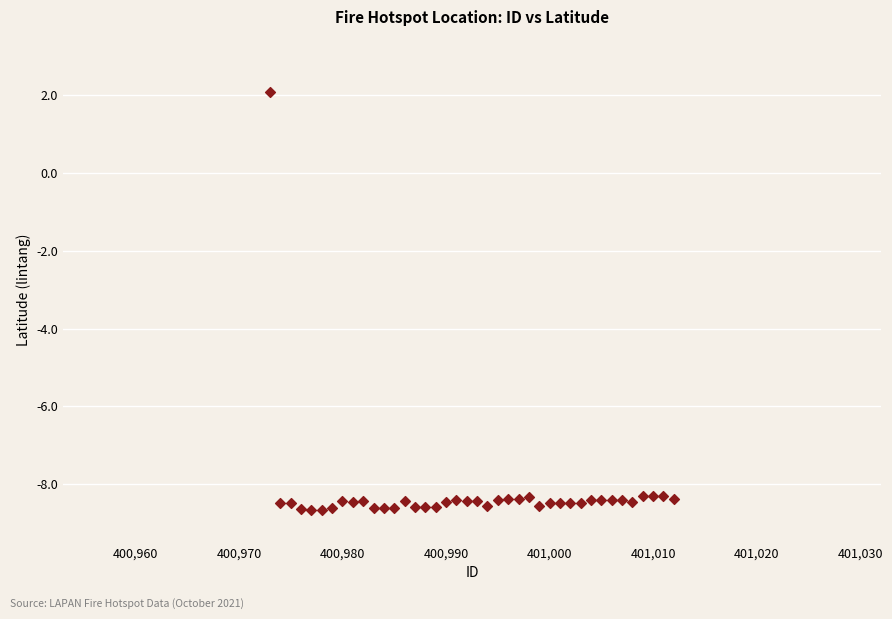

What is the range of X values (max minus min)?

39.0